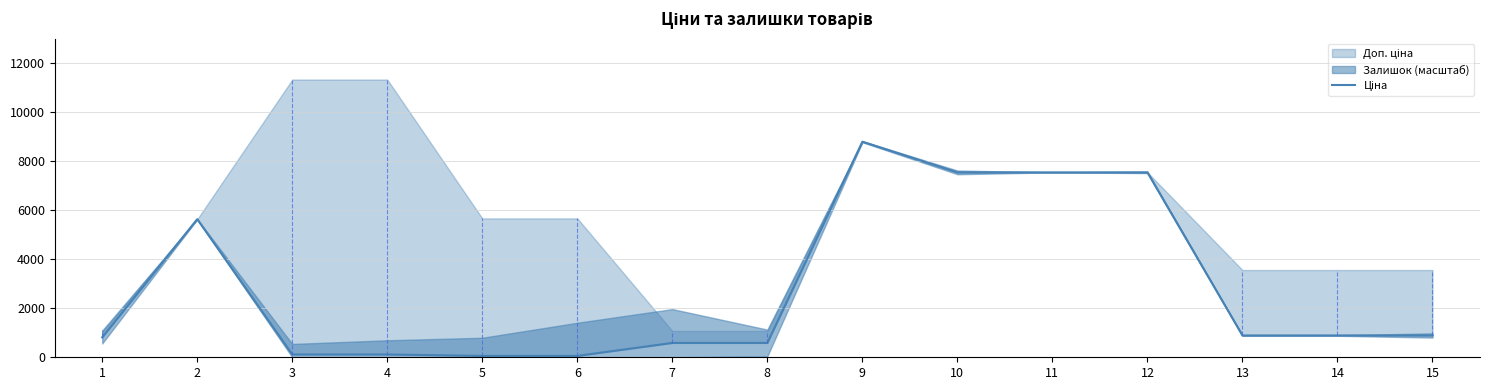

What is the approximate value at 4?

113.3